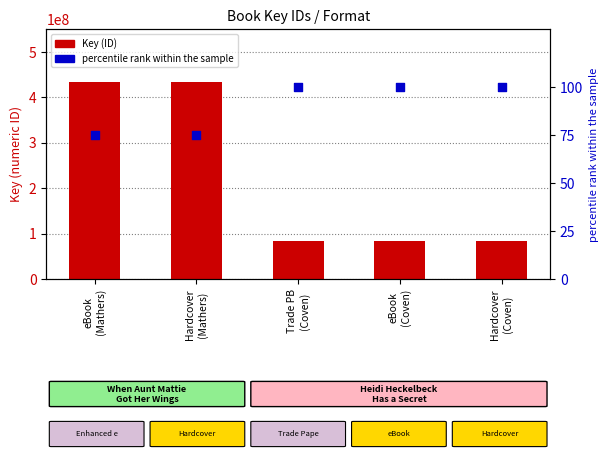

What are all the series names shown in the legend?

Key (ID), percentile rank